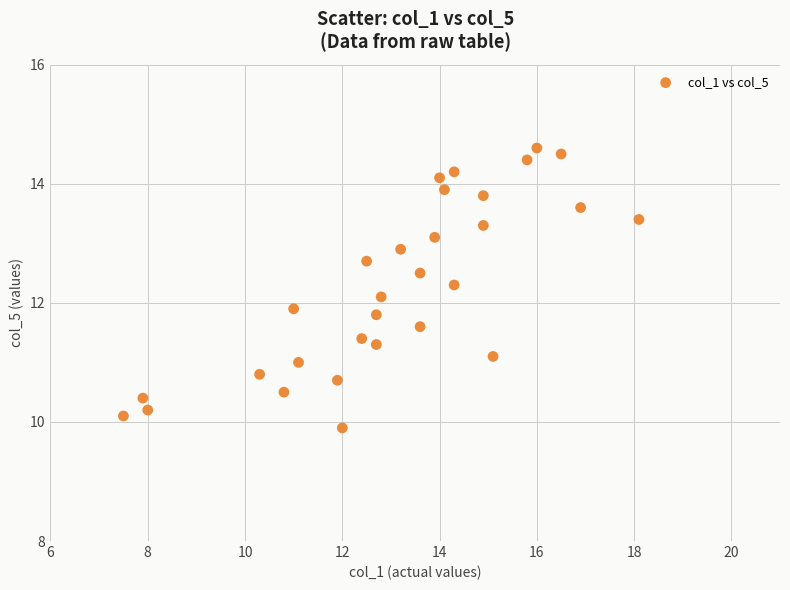

What is the range of X values (max minus min)?

10.6